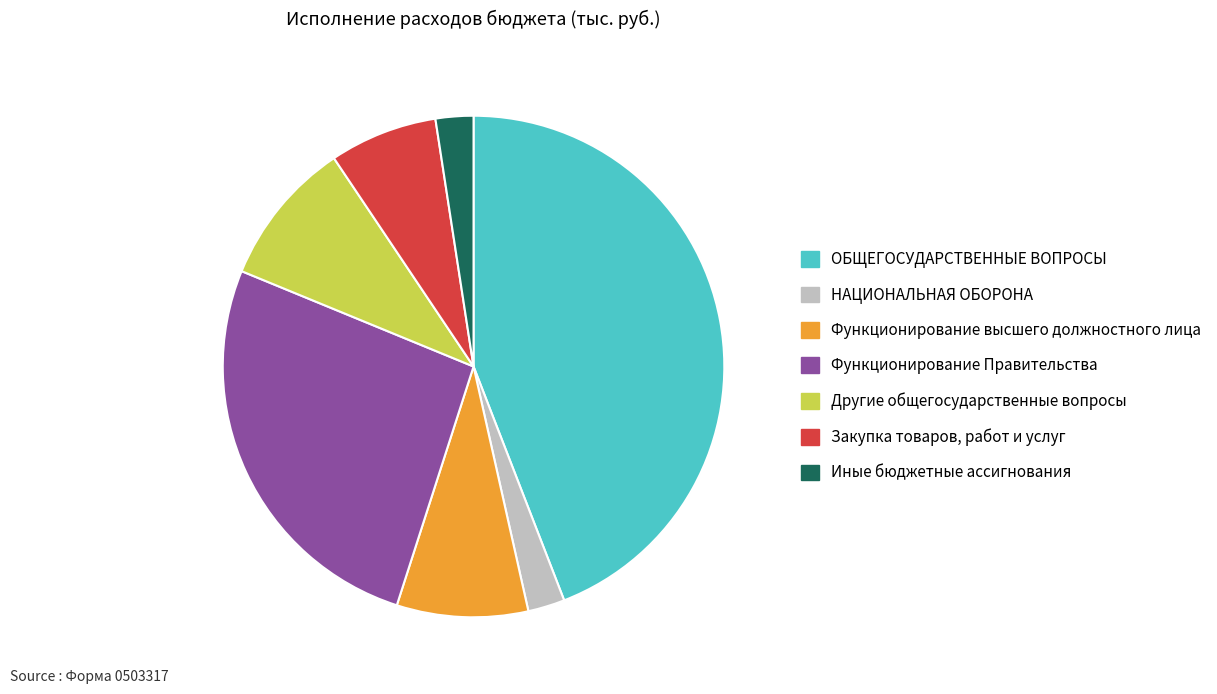

How many slices are in this pie chart?

7